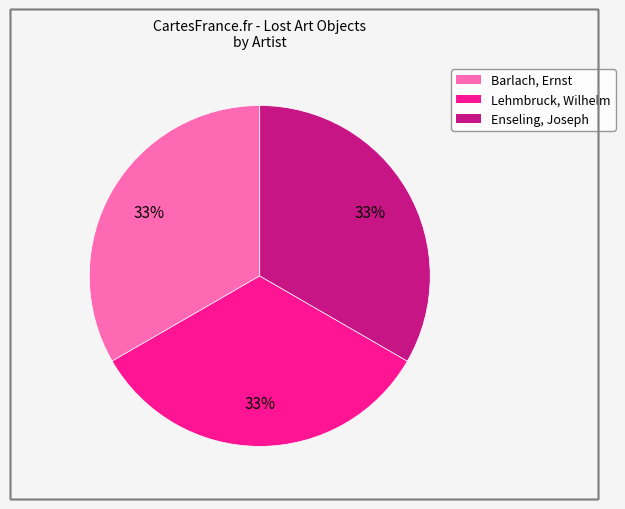

Is there a majority slice in this chart?

No